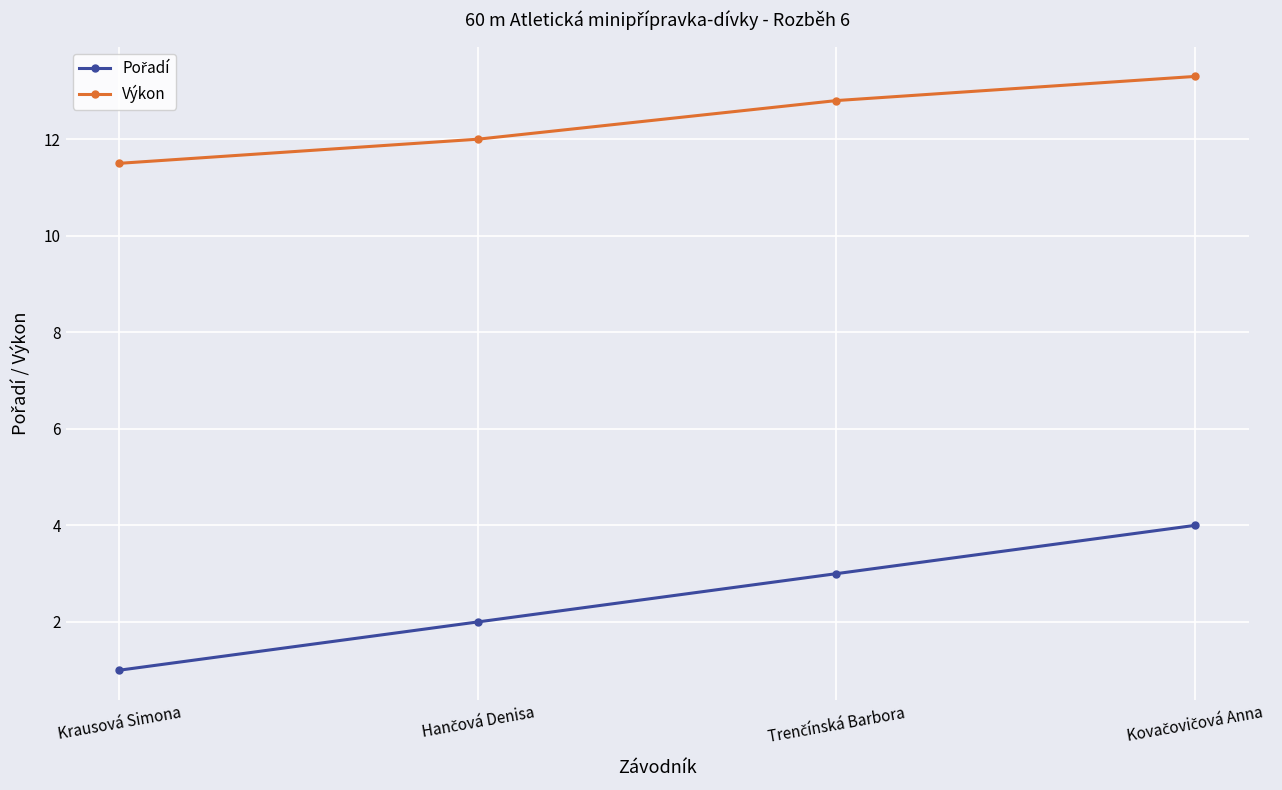

True or false: Výkon has more than 2 points higher than both neighbors.

False